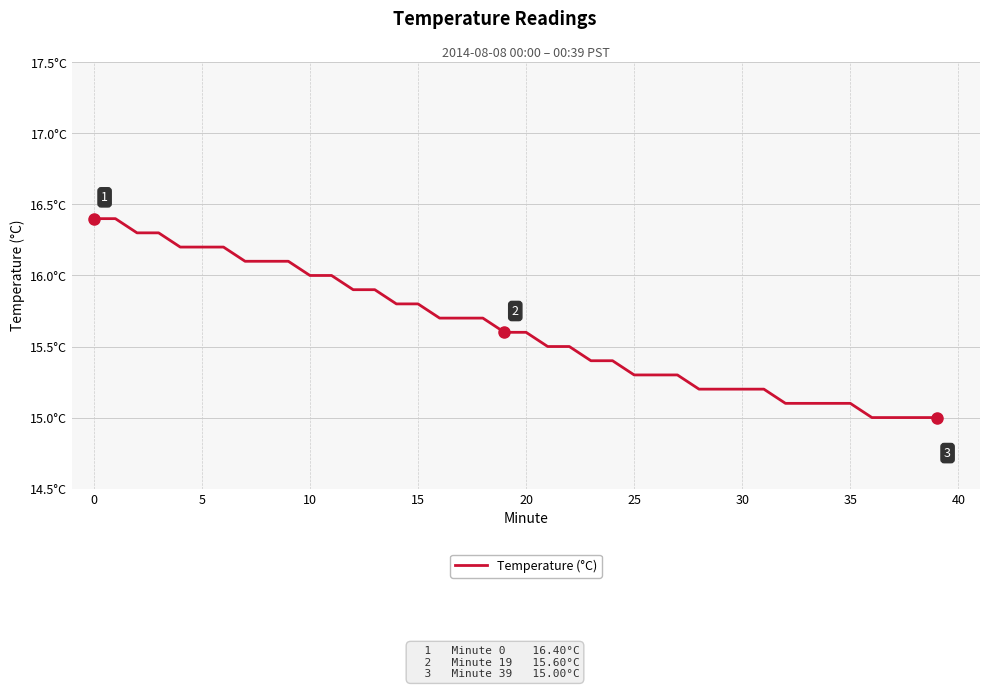

Which category has the lowest value across all series?

36